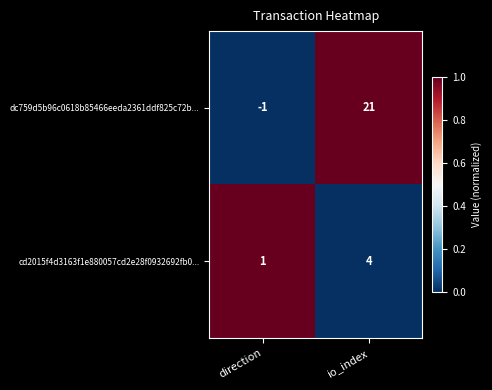

Which series has the largest total across all categories?

dc759d5b96c0618b85466eeda2361ddf825c72b...